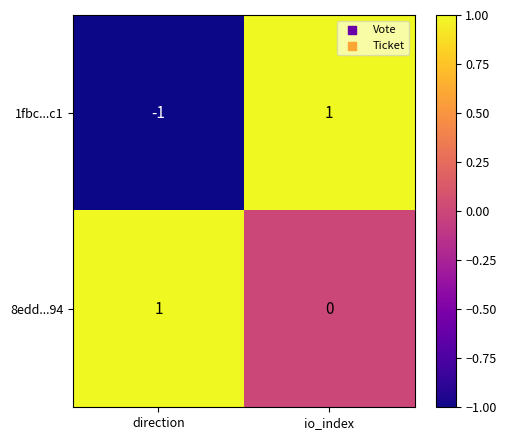

List the labels in order of 8edd...94 value, smallest first.

io_index, direction